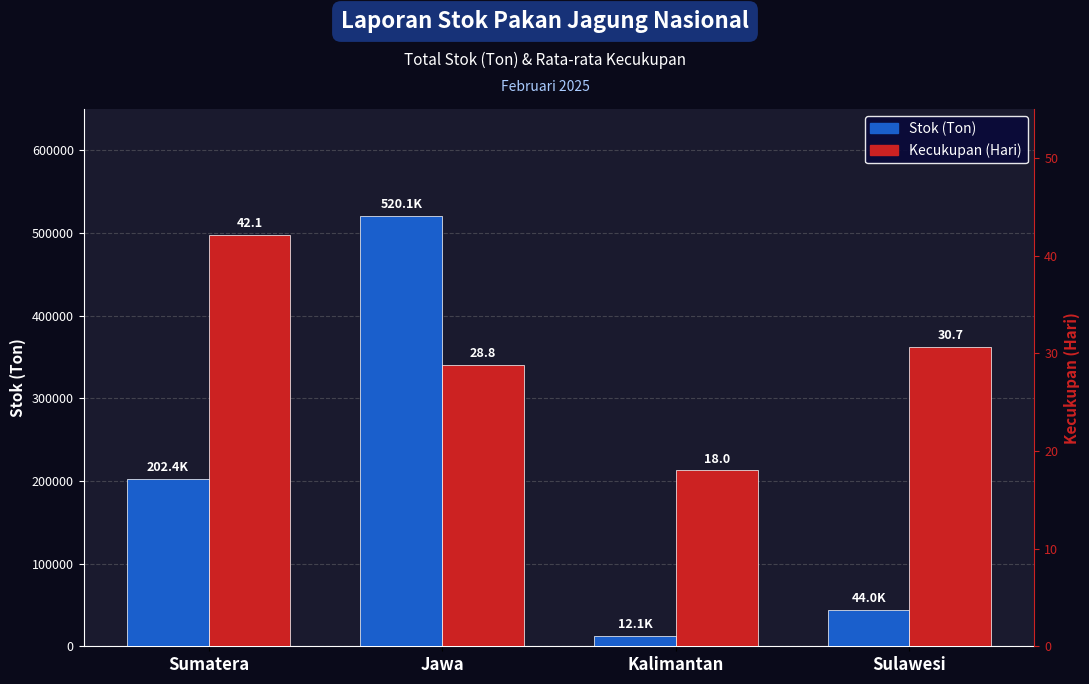

What are all the series names shown in the legend?

Stok (Ton), Kecukupan (Hari)